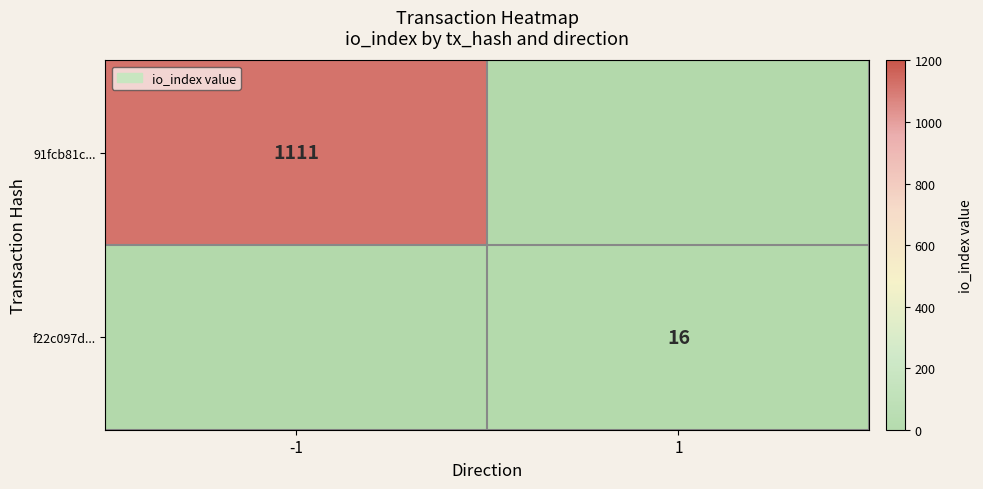

The f22c097d... series shows 11 at 1. True or false?

False